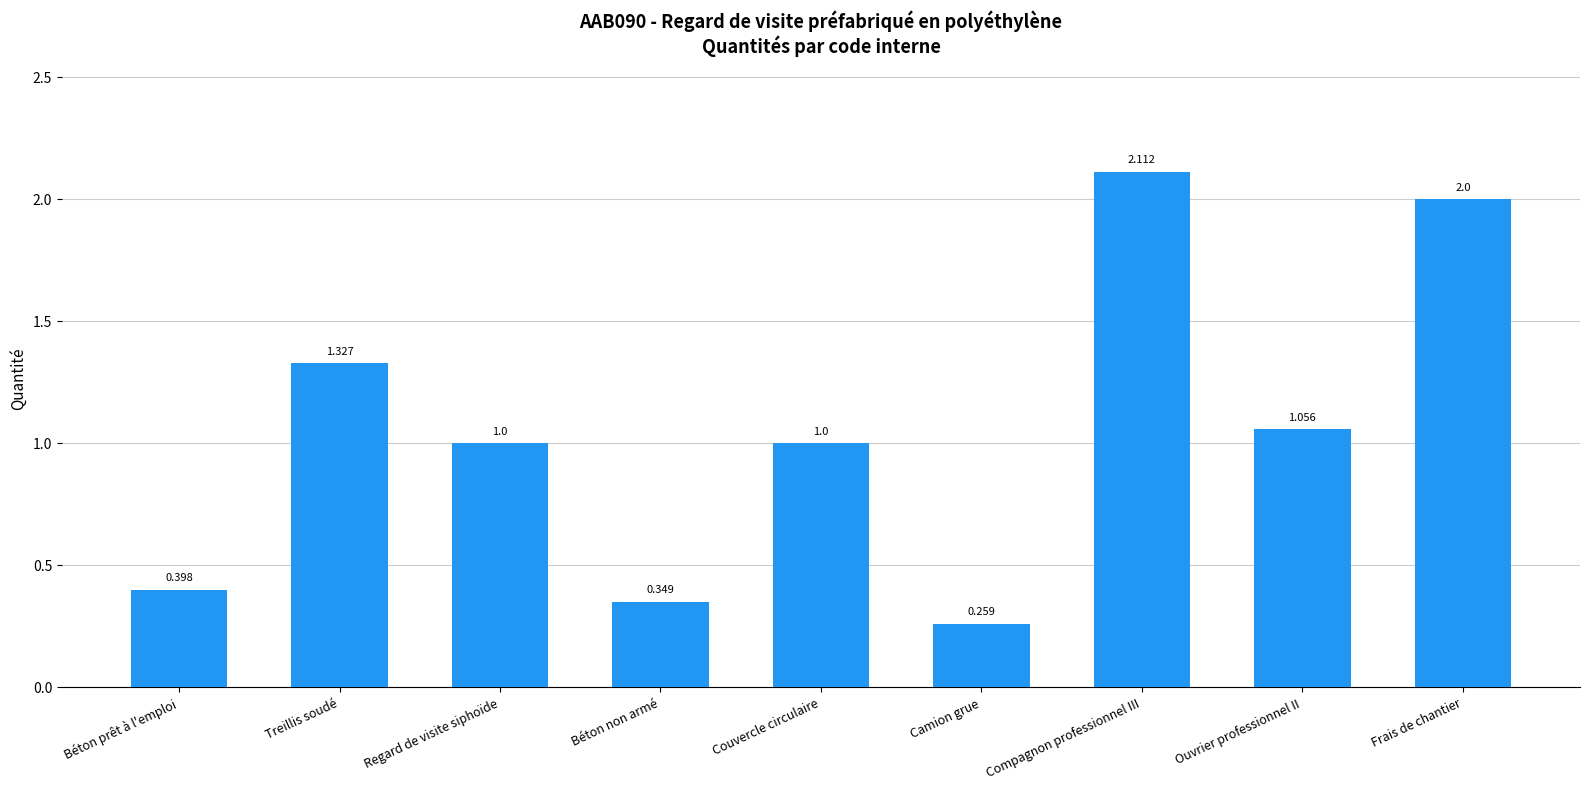

At which category does the chart reach its peak across all series?

Compagnon professionnel III